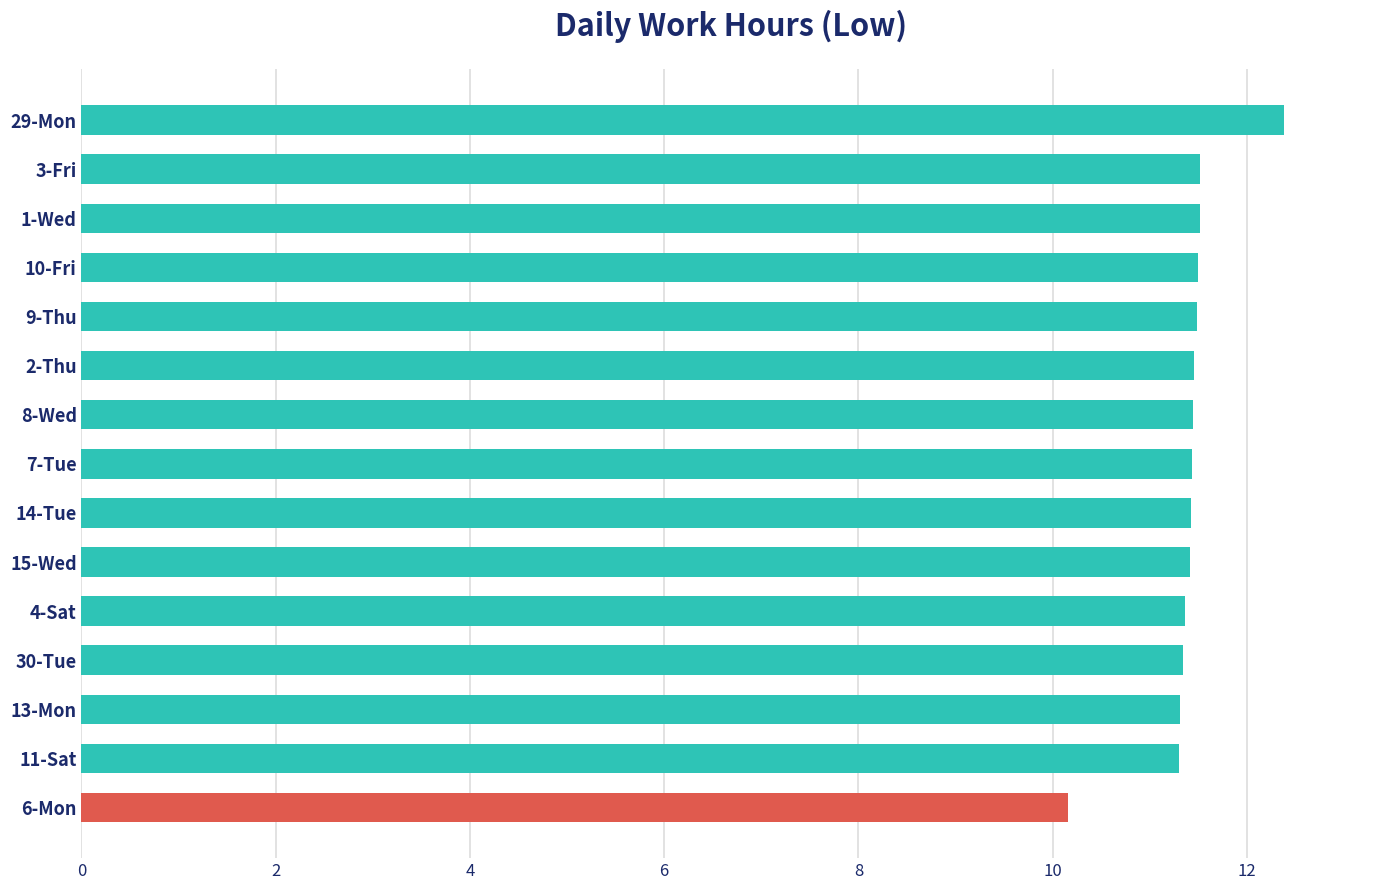

What is the difference between the maximum and second lowest values?

1.1